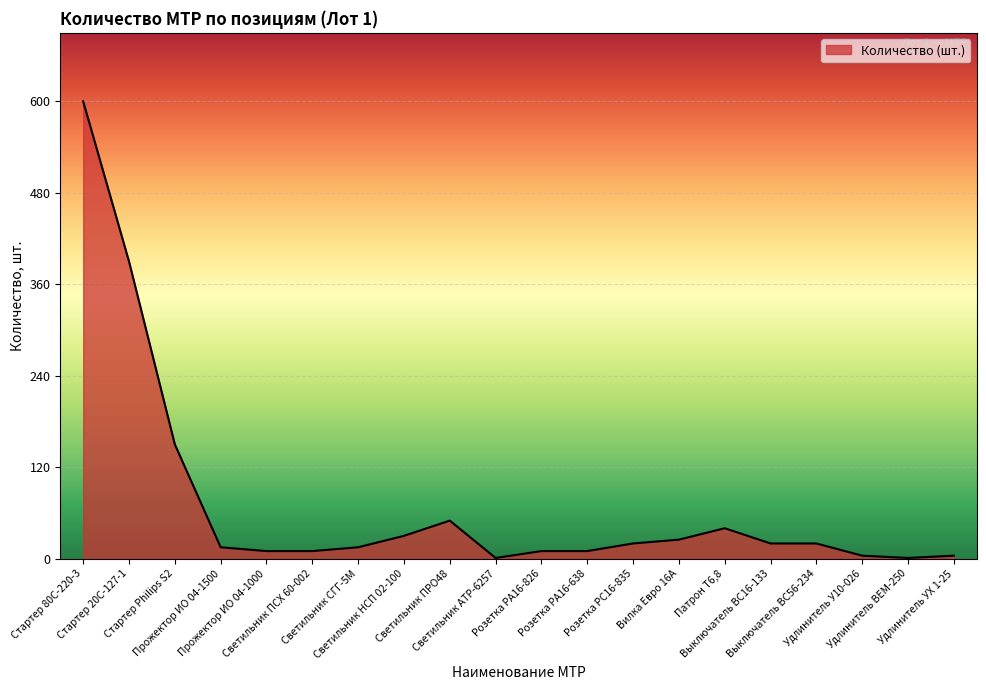

What is the difference between the maximum and minimum values?

599